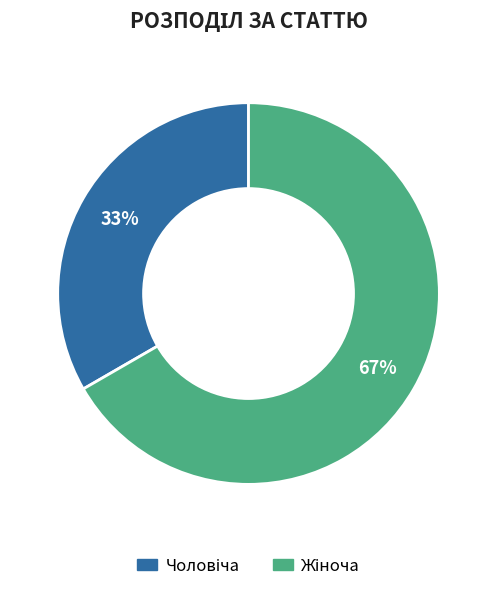

To the nearest percent, what is the average slice percentage?

50%